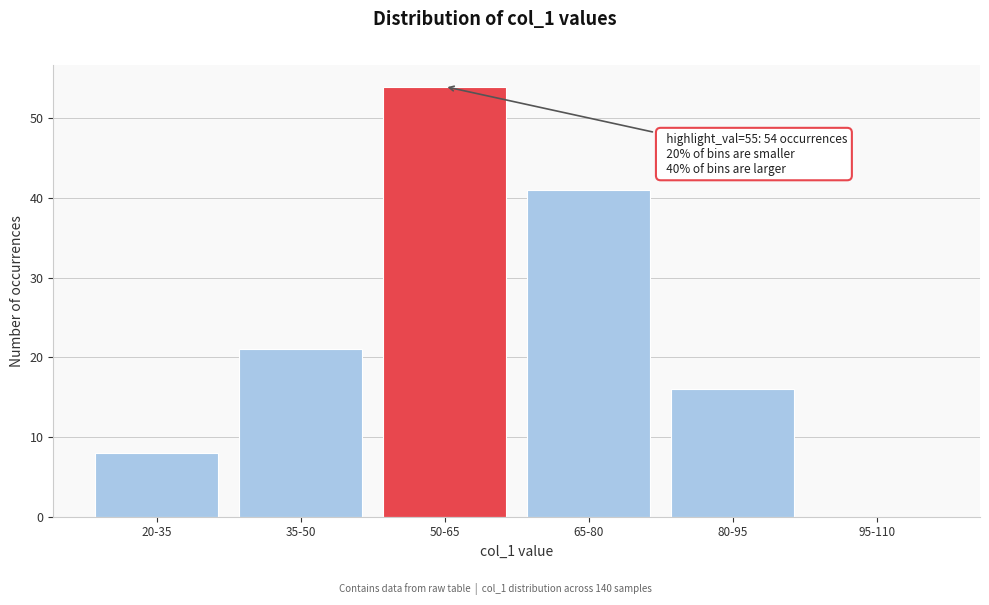

Reading right to left, transcribe all the data shown in this chart.

95-110=0	80-95=16	65-80=41	50-65=54	35-50=21	20-35=8